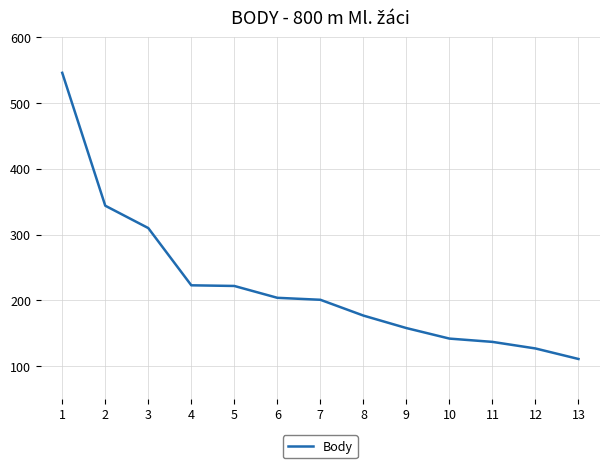

What is the difference between the maximum and minimum values?

435